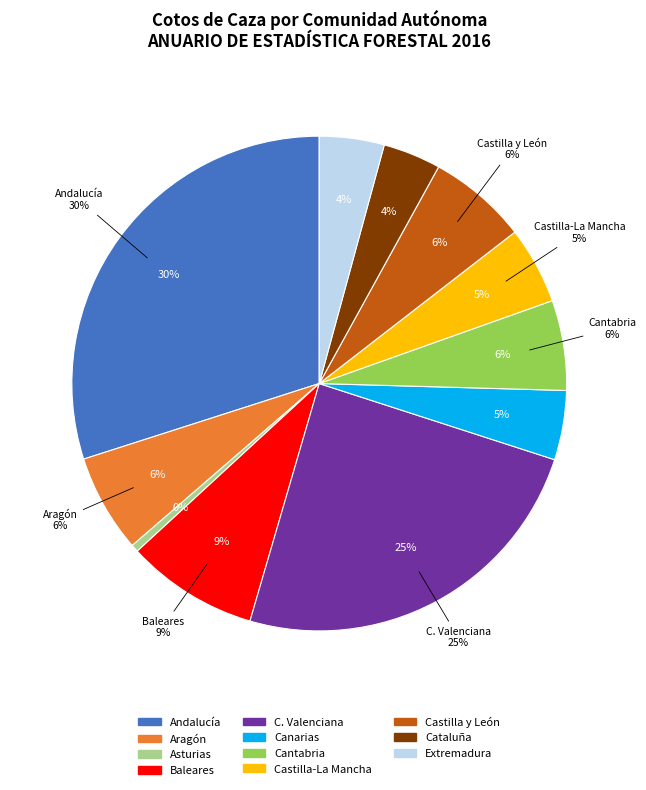

Does Extremadura account for over 50% of the chart?

No